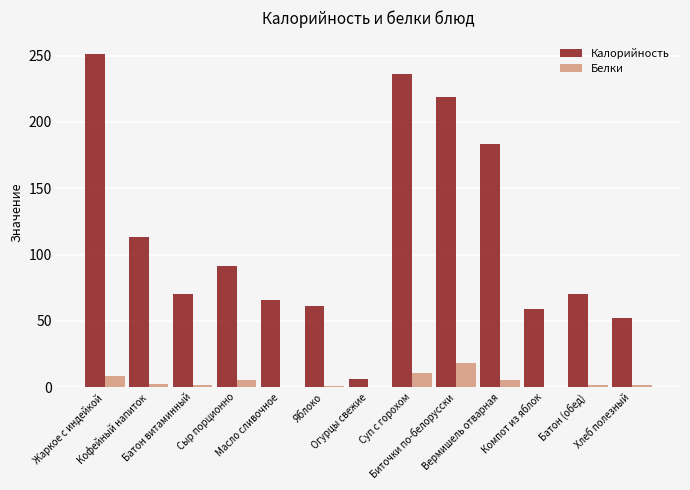

Which series has the largest total across all categories?

Калорийность